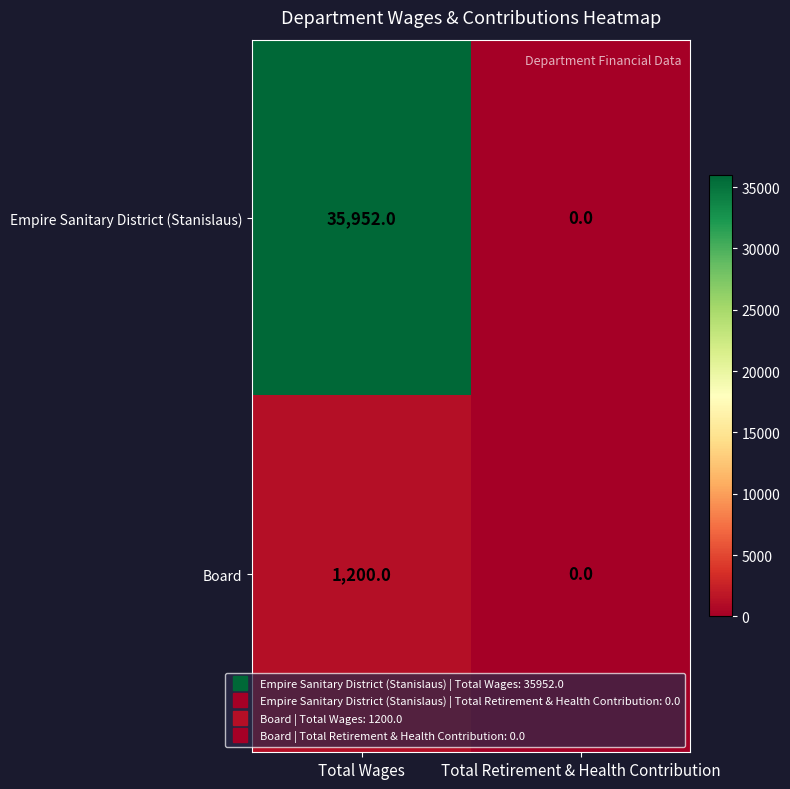

Which series has the widest spread of values?

Empire Sanitary District (Stanislaus)